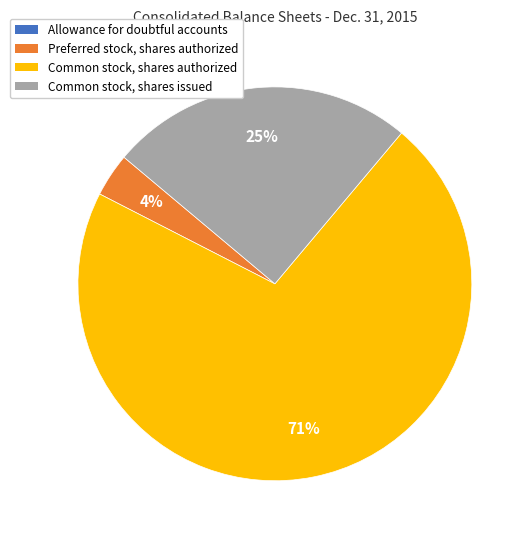

The Common stock, shares authorized slice represents 59% of the pie. True or false?

False